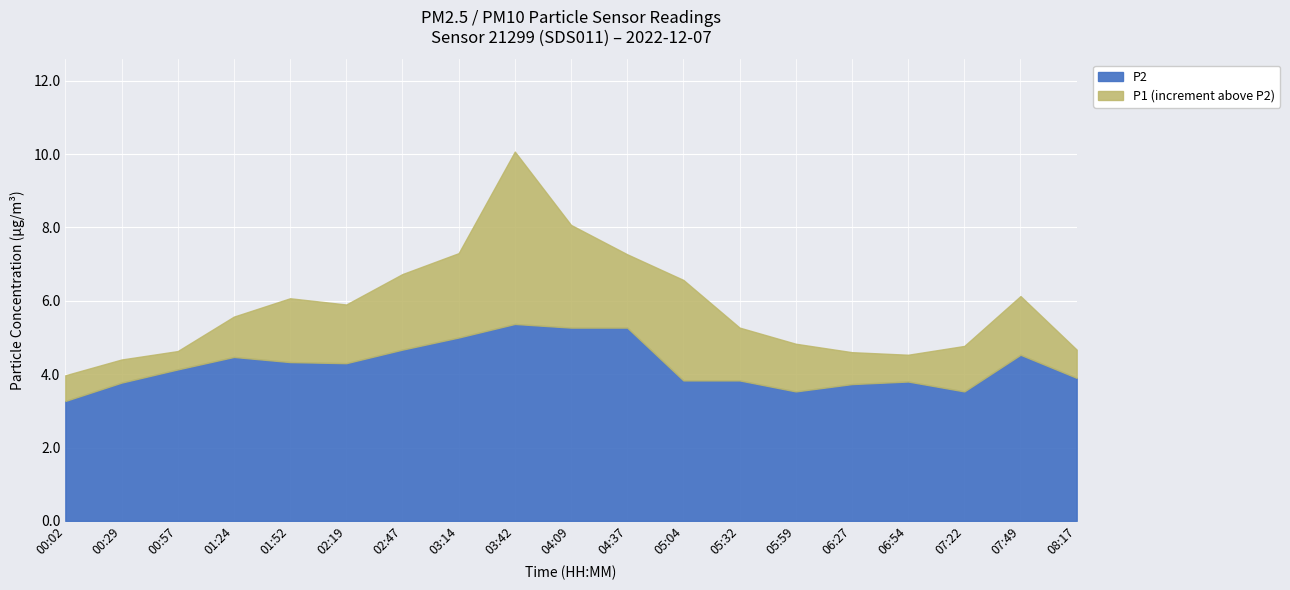

True or false: P1 and P2 cross at least once.

False